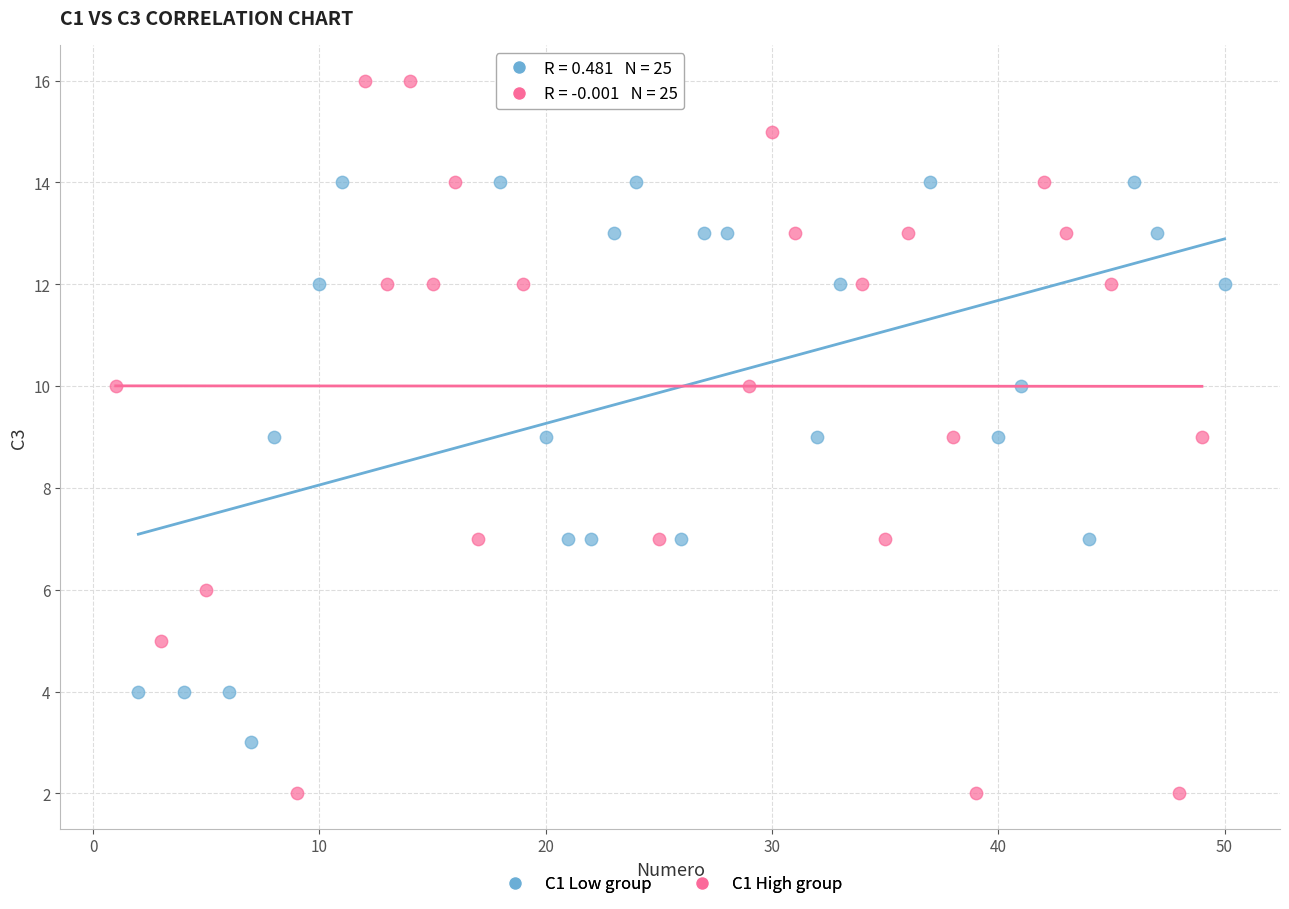

Which series has the widest spread of Y values?

C1 High group